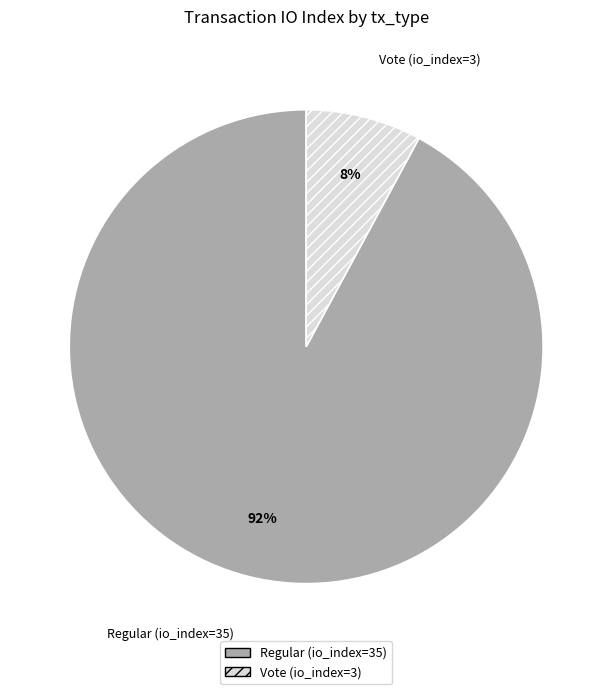

To the nearest percent, what is the difference between the Vote (io_index=3) and Regular (io_index=35) slice percentages?

84%